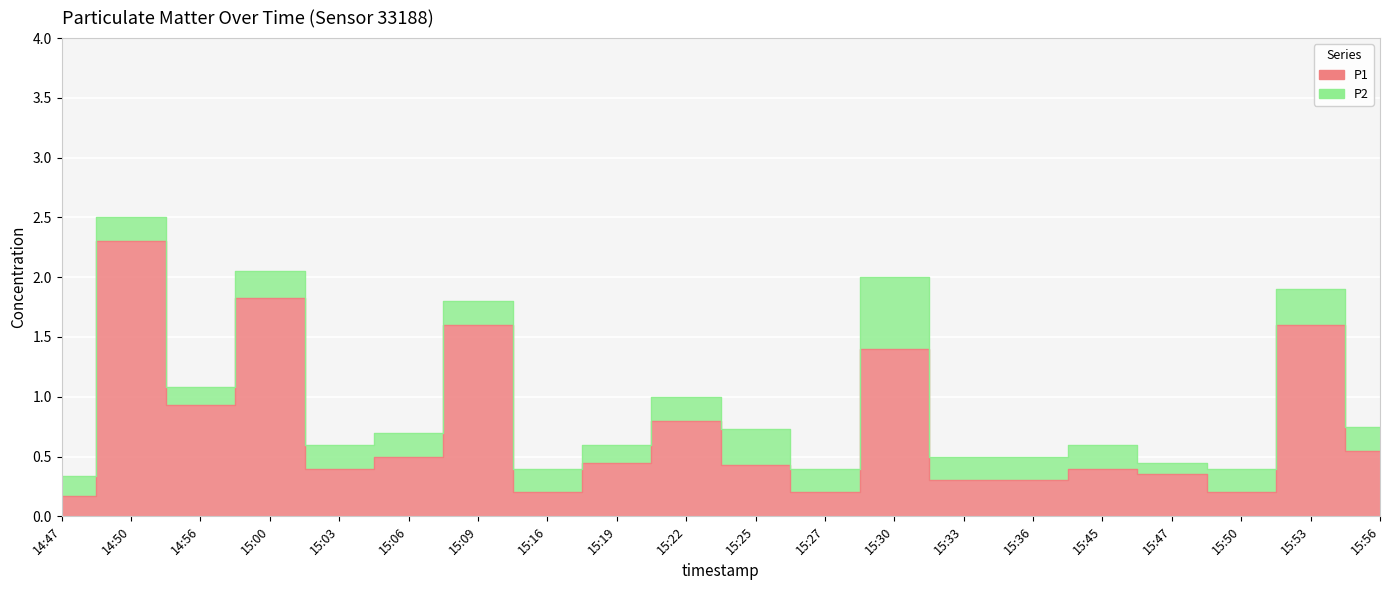

What is the maximum value shown in the chart?

2.3